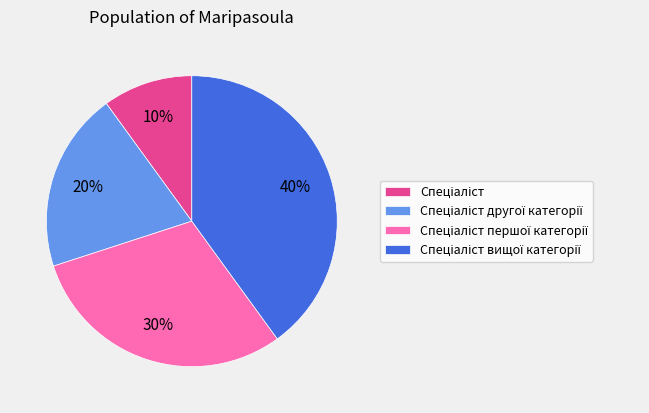

Is there a majority slice in this chart?

No